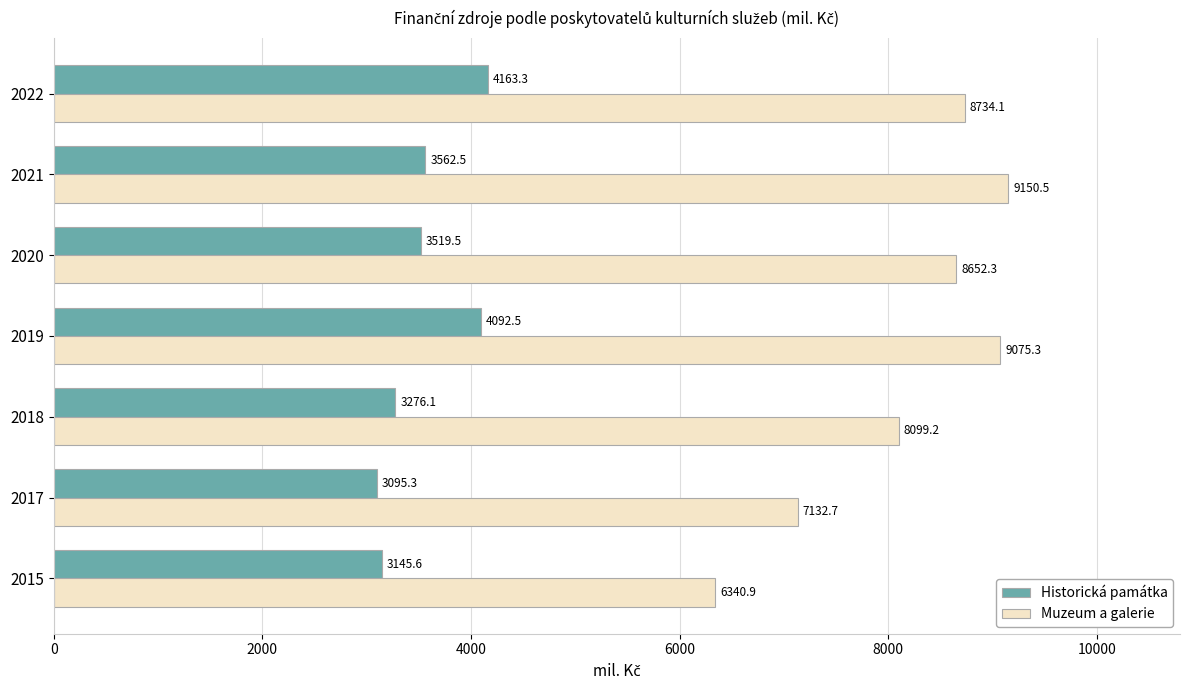

What is the average value of the Historická památka series?

3550.7